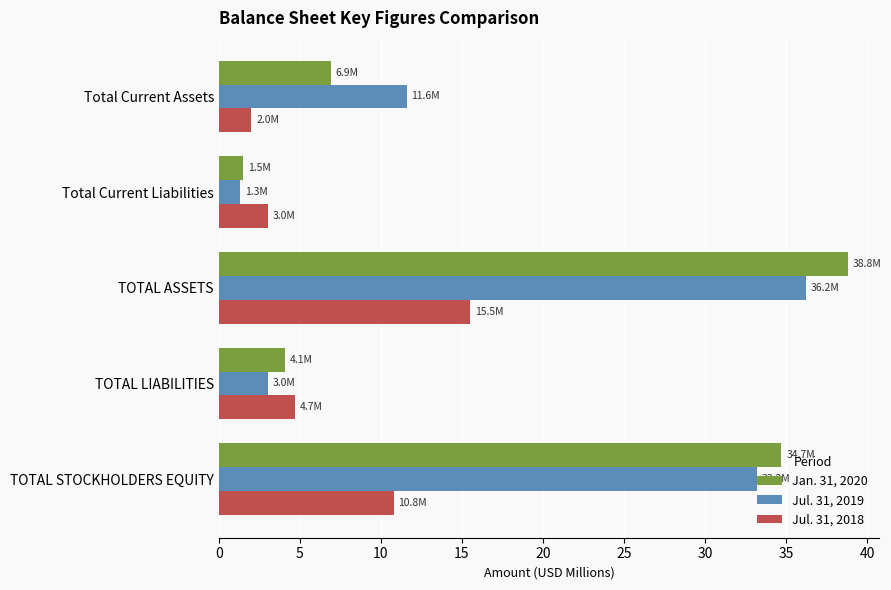

Rank the categories by Jul. 31, 2019 value from lowest to highest.

Total Current Liabilities, TOTAL LIABILITIES, Total Current Assets, TOTAL STOCKHOLDERS EQUITY, TOTAL ASSETS